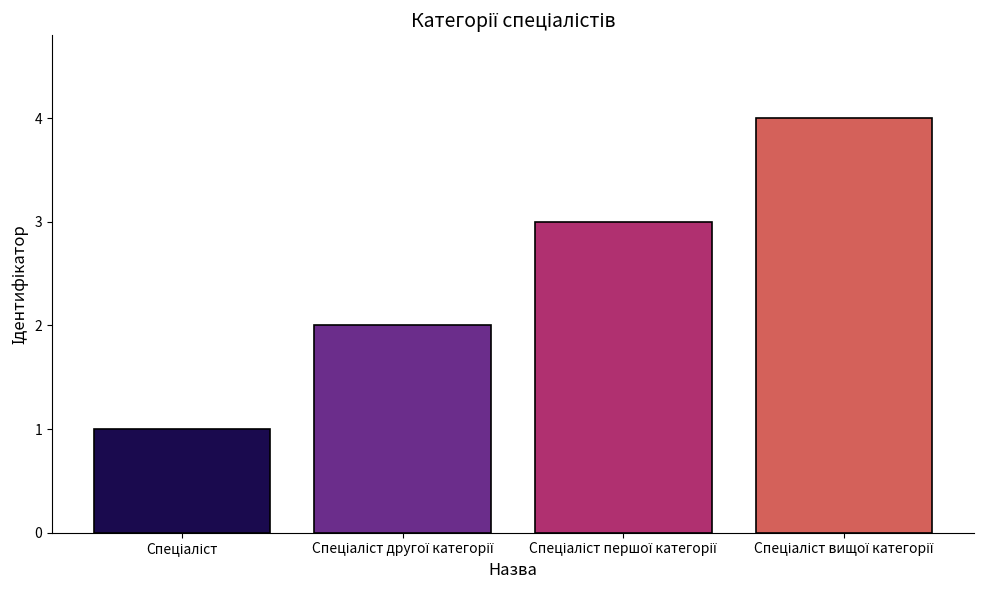

Reading left to right, extract all data points from this chart.

1	2	3	4